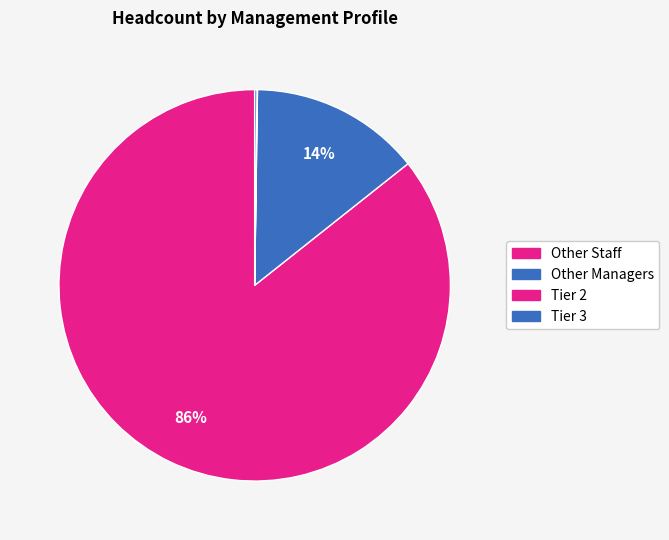

To the nearest percent, what is the difference between the Other Staff and Tier 2 slice percentages?

76%